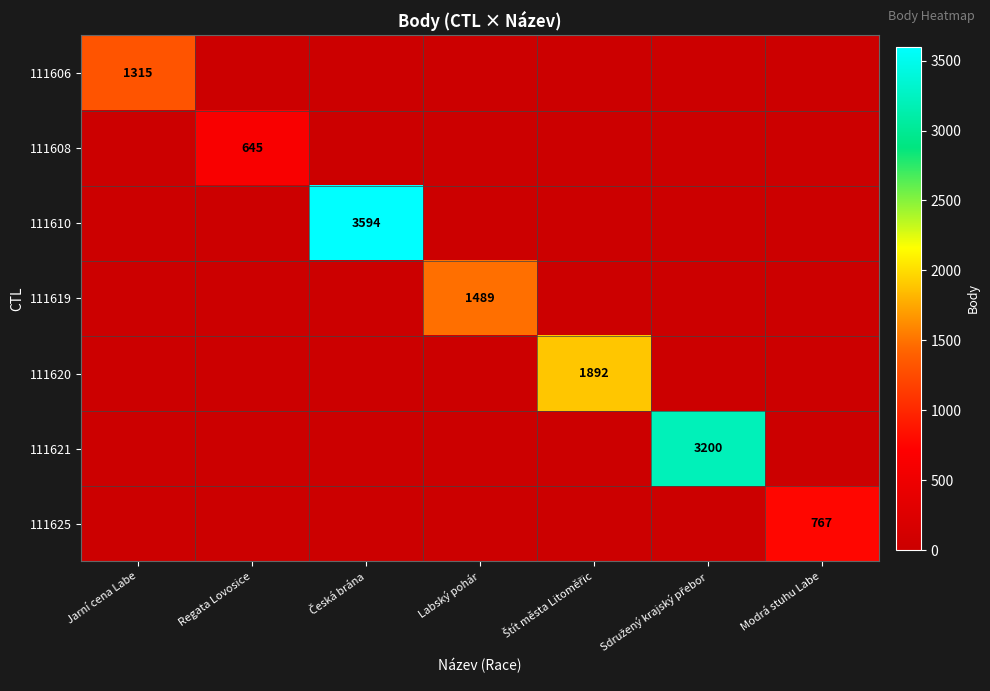

True or false: 111606 has a value of 885 at Jarní cena Labe.

False